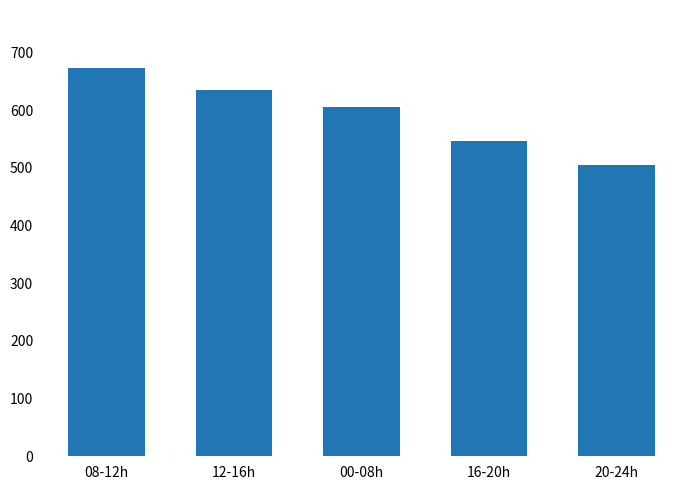

Where is the data nearest to the value 588?

00-08h